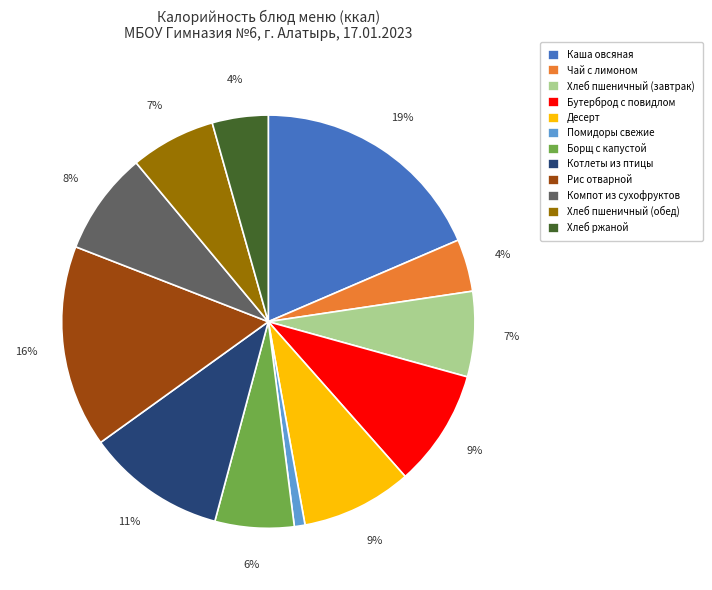

Which has a higher value, Компот из сухофруктов or Чай с лимоном?

Компот из сухофруктов